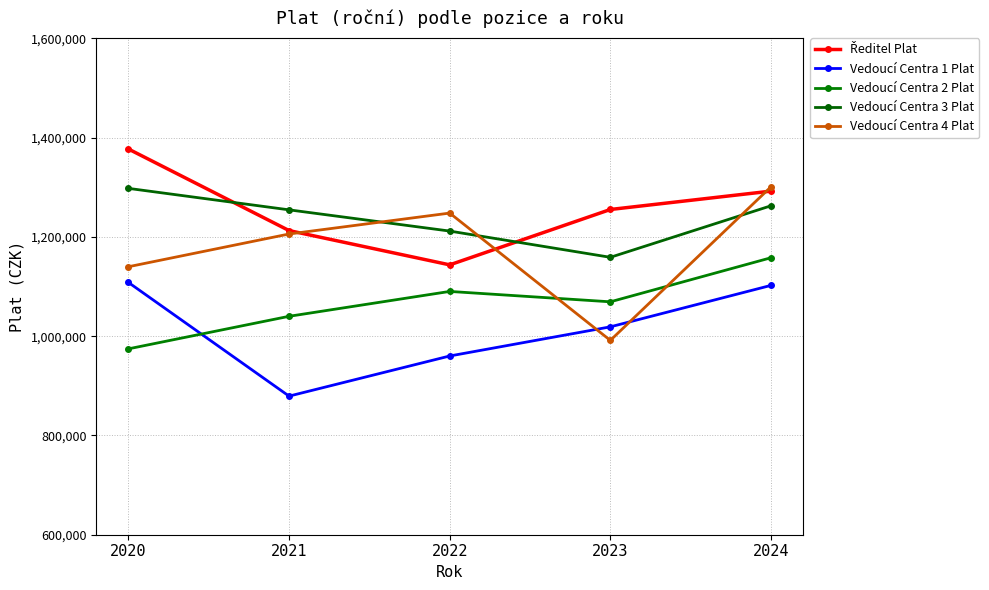

True or false: Vedoucí Centra 3 Plat has a value of 419415 at 2023.

False